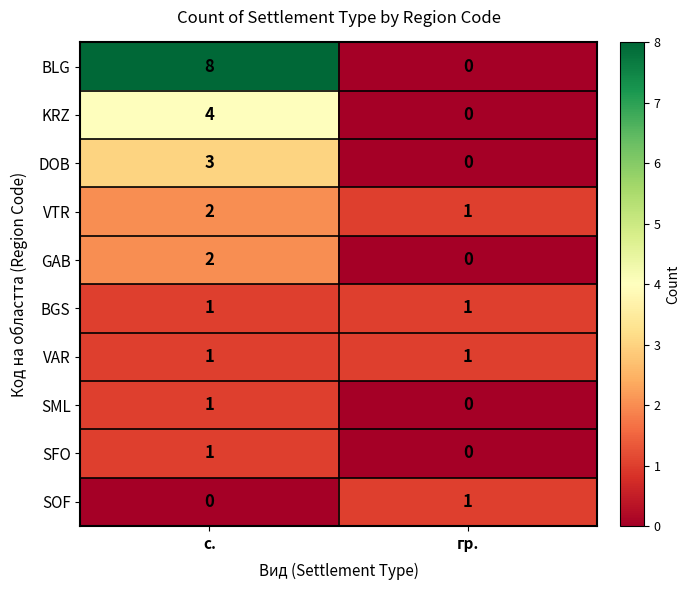

Which series has the widest spread of values?

BLG